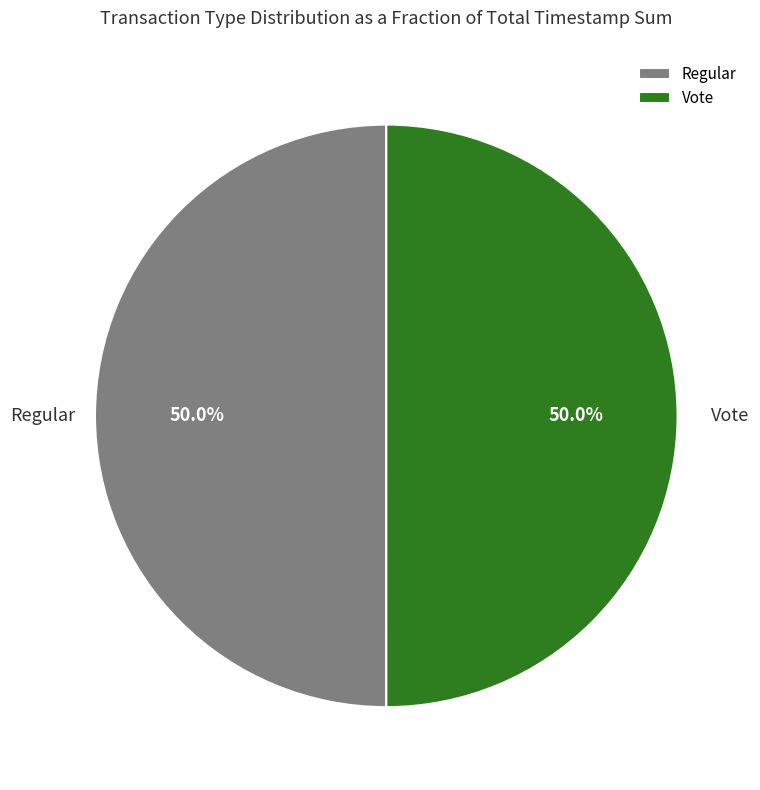

What is the ratio of the value at Vote to the value at Regular?

1.0